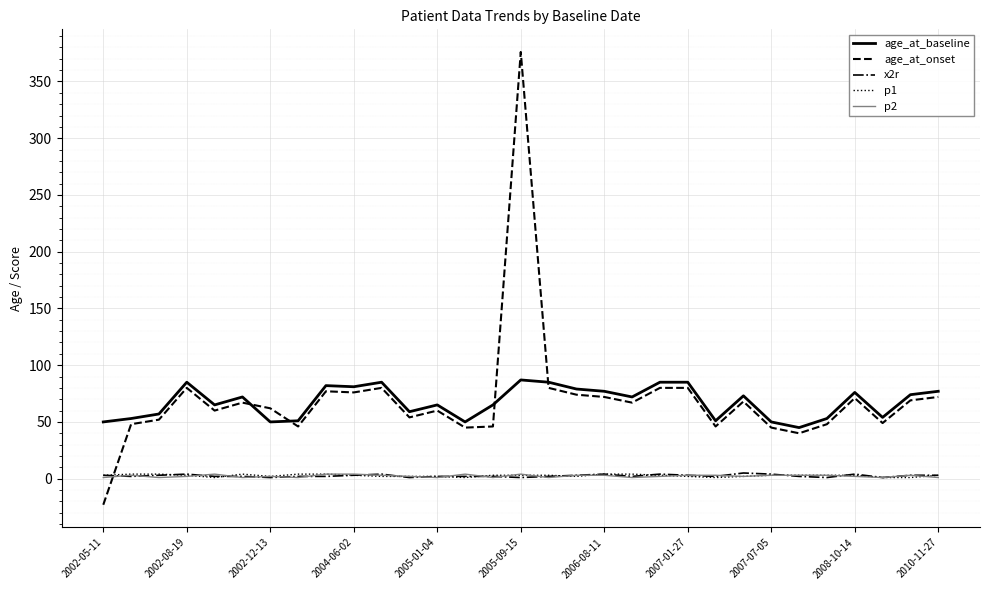

Does the chart have visible grid lines?

Yes